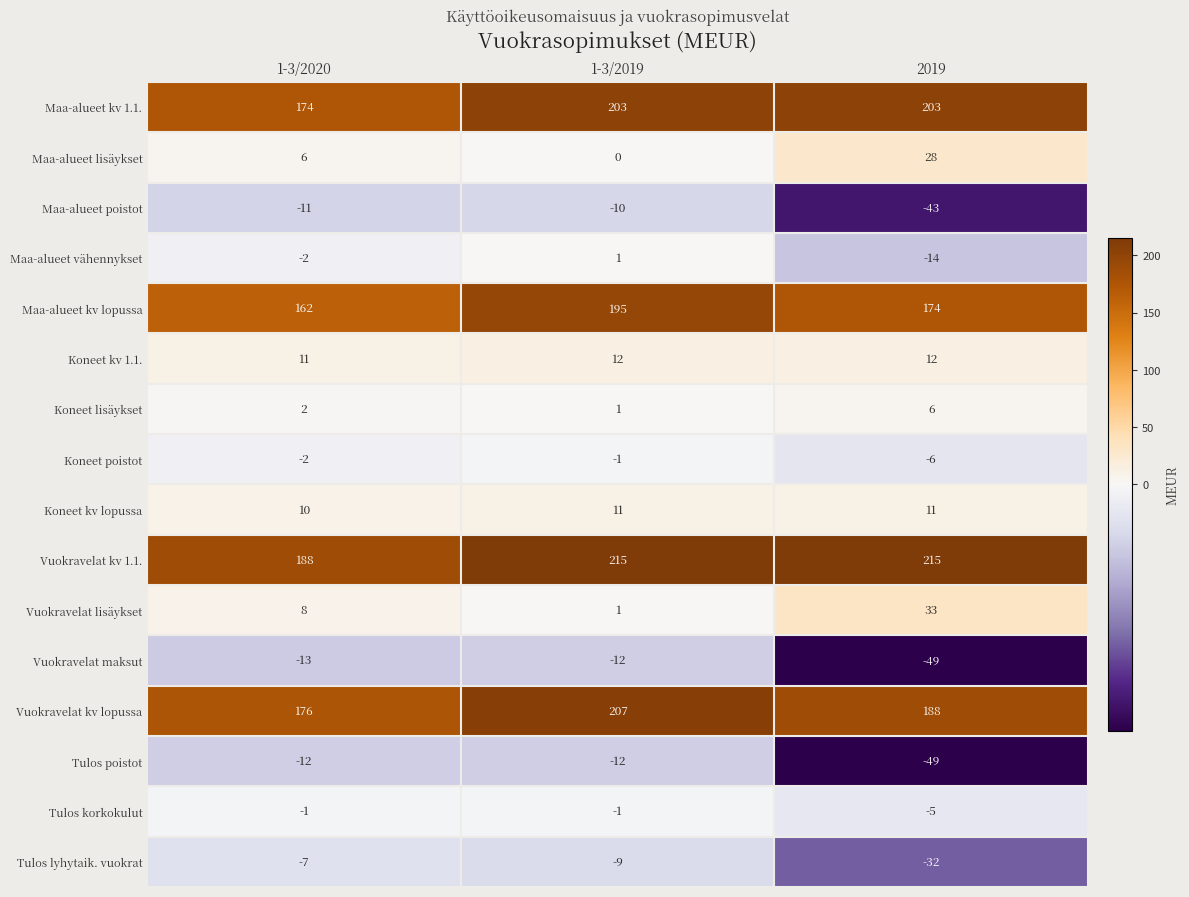

Which series changed the most between 1-3/2020 and 2019?

Tulos poistot